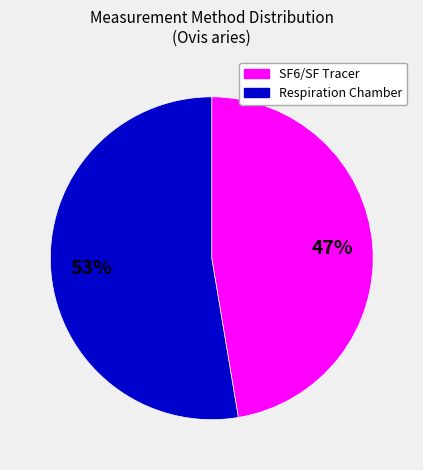

How many segments does this pie chart have?

2